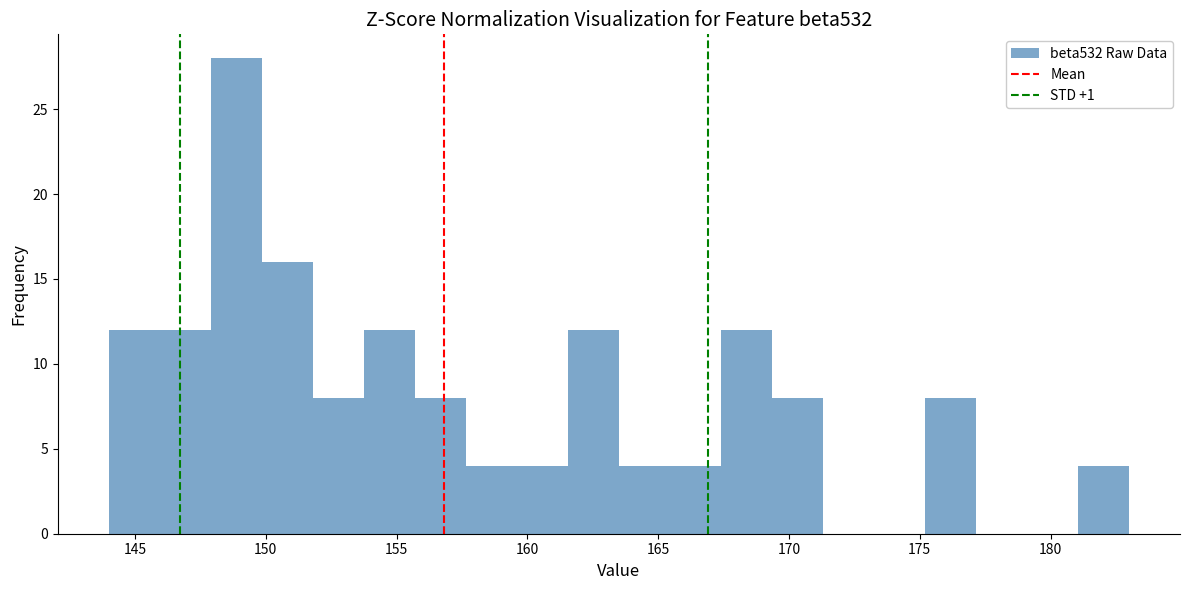

Read against the x-axis, roughly where is the centre of the tallest bar?

149.0